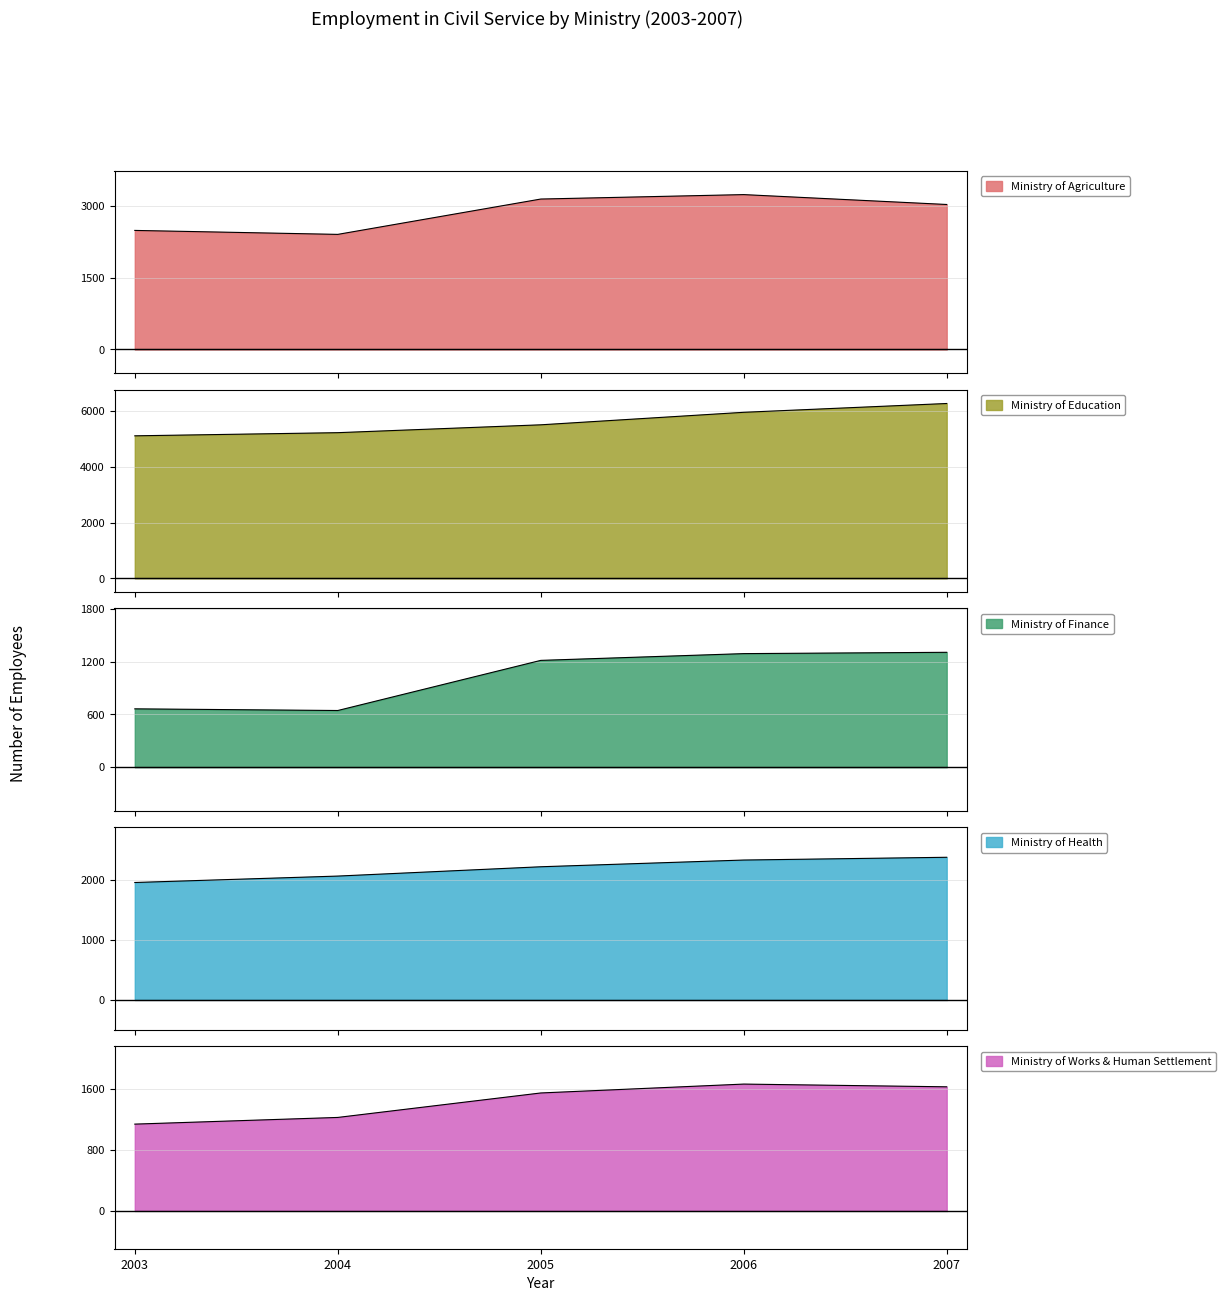

True or false: Ministry of Works & Human Settlement and Ministry of Education cross at least once.

False